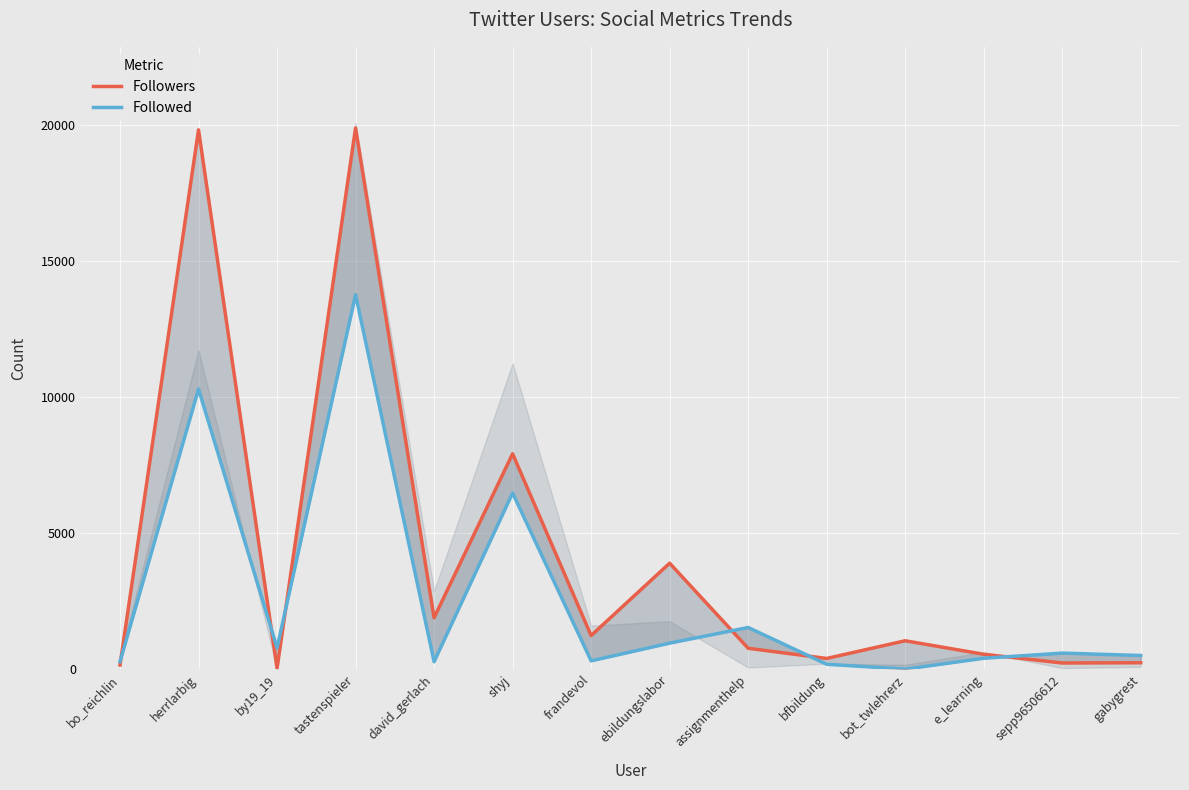

How many interior local peaks does the Followers series have?

5